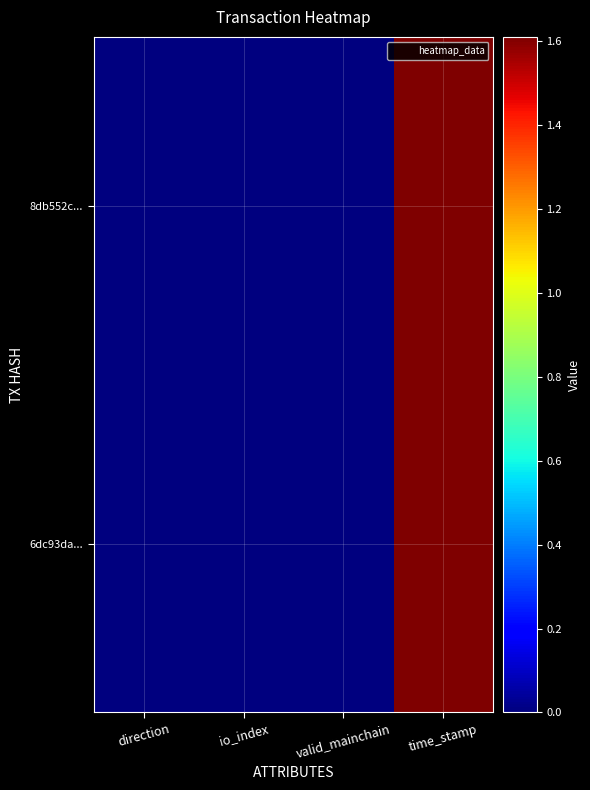

At which category is the sum across all series the highest?

time_stamp